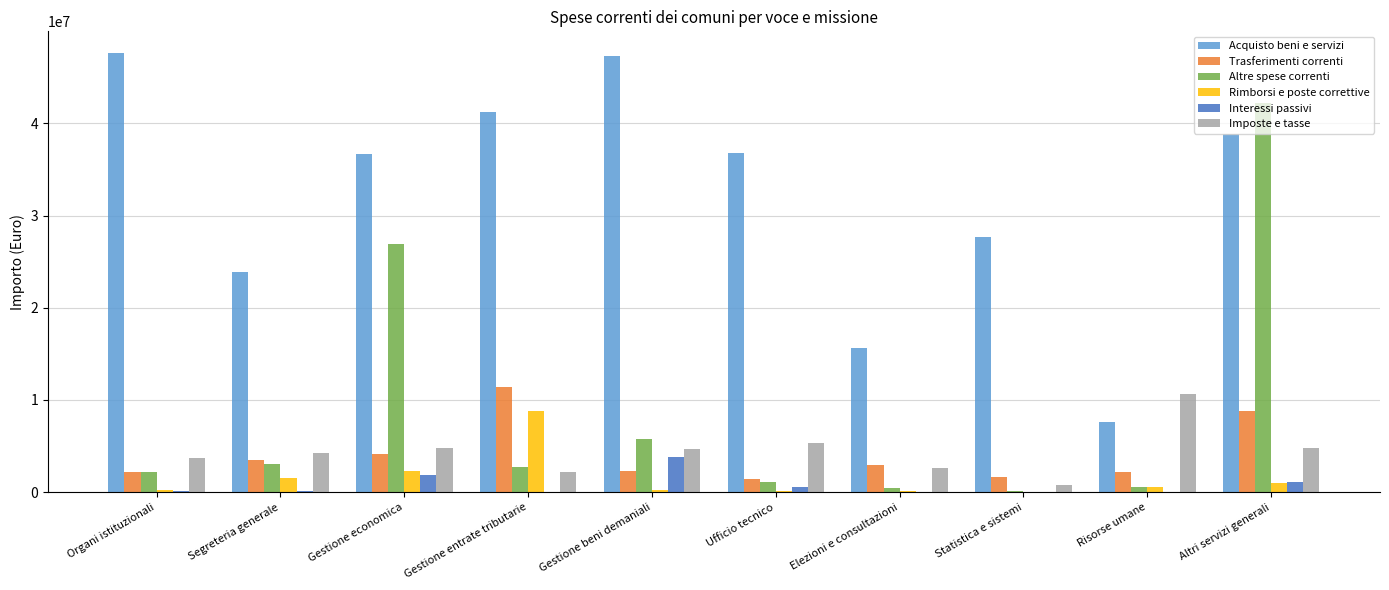

True or false: Altre spese correnti has a value of 1059996.0 at Ufficio tecnico.

True